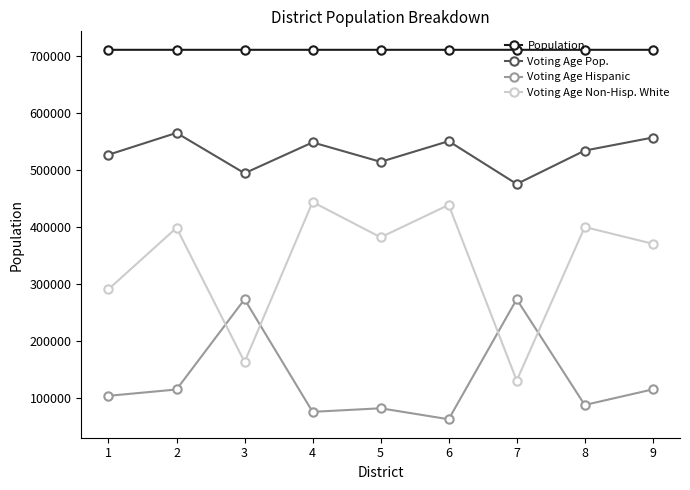

List the series in order of their overall mean, highest first.

Population, Voting Age Pop., Voting Age Non-Hisp. White, Voting Age Hispanic